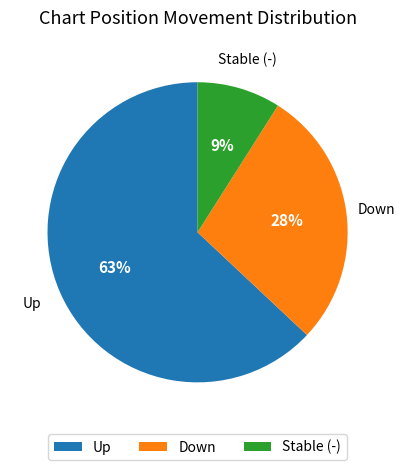

Does any single category account for the majority?

Yes